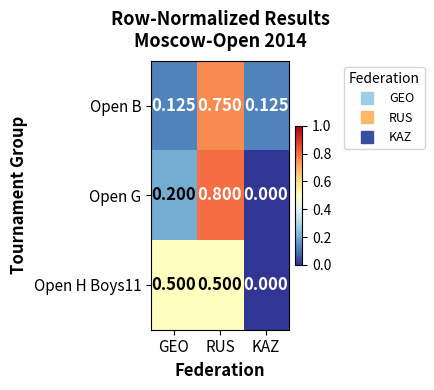

Which series has the largest range (max minus min)?

Open G